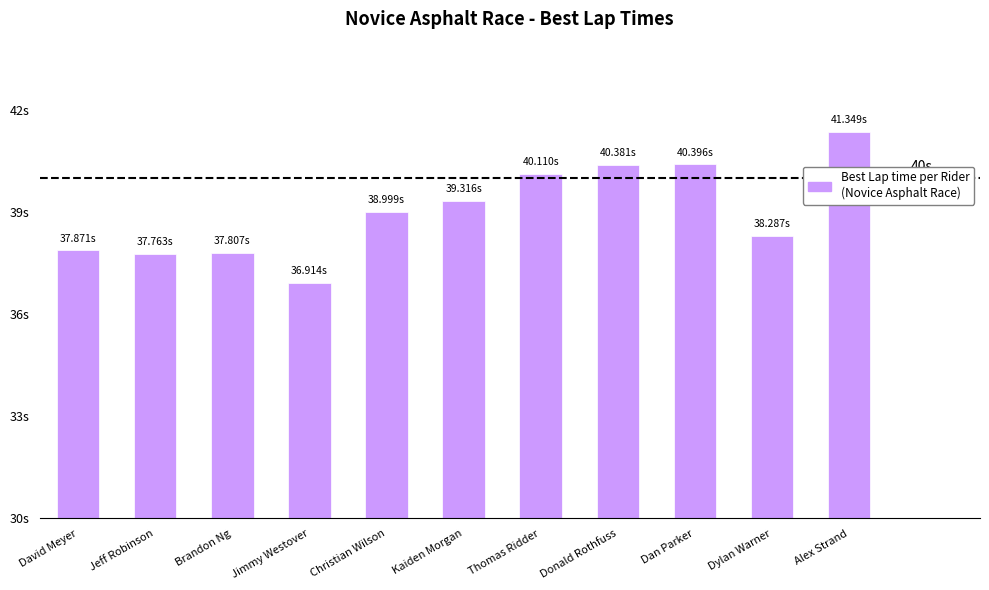

What is the change in value from Christian Wilson to Kaiden Morgan?

+0.3